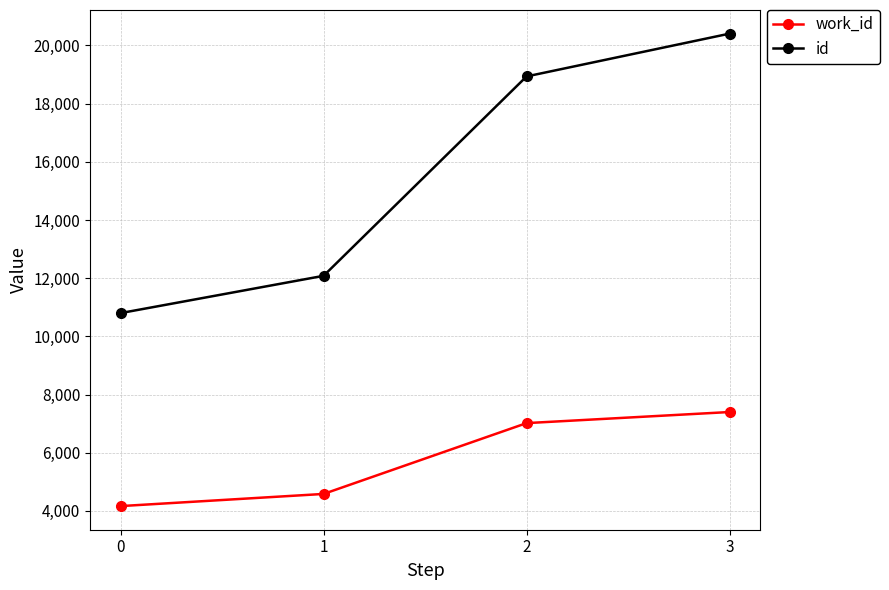

At how many categories does at least one series exceed 13153?

2